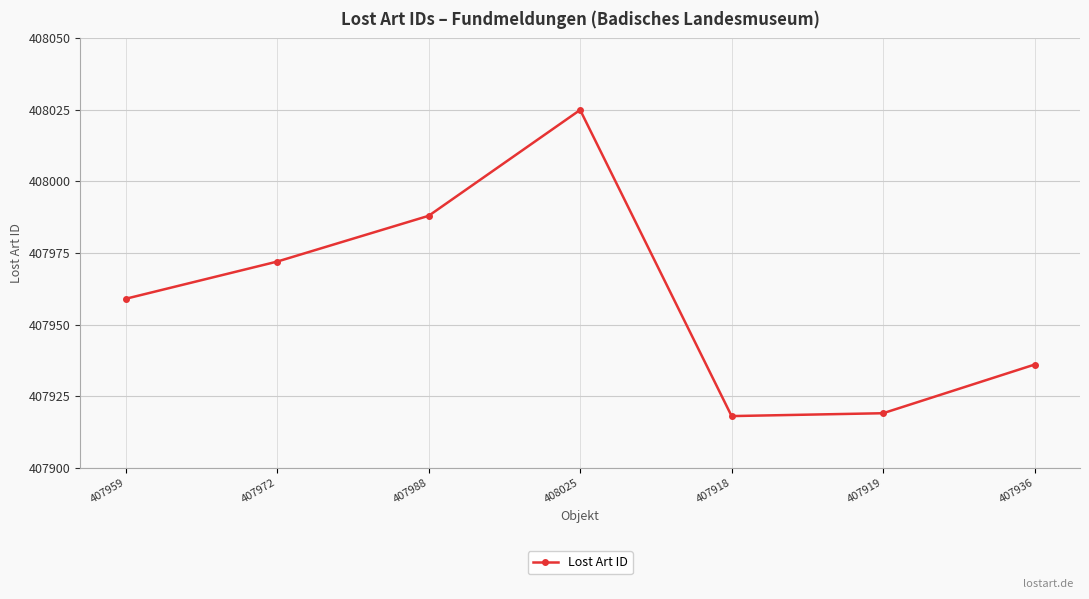

What is the ratio of the value at 408025 to the value at 407959?

1.0